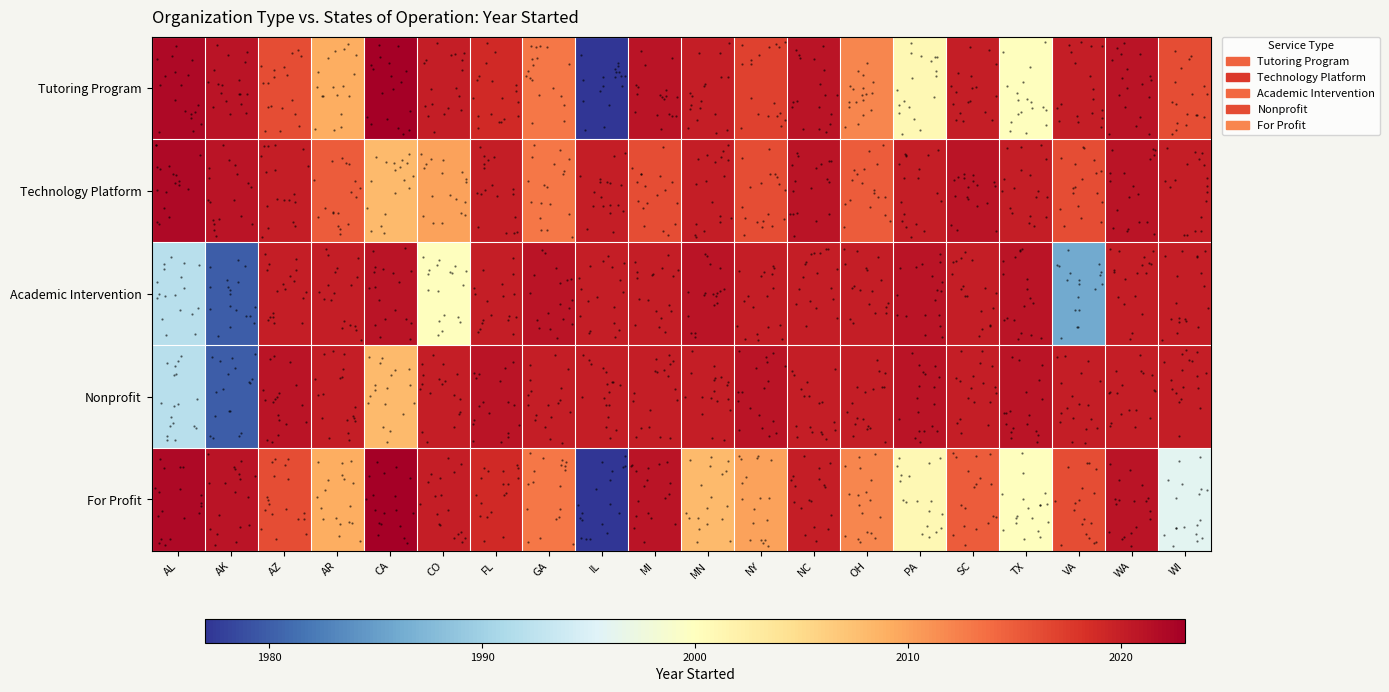

The For Profit series shows 469 at MI. True or false?

False